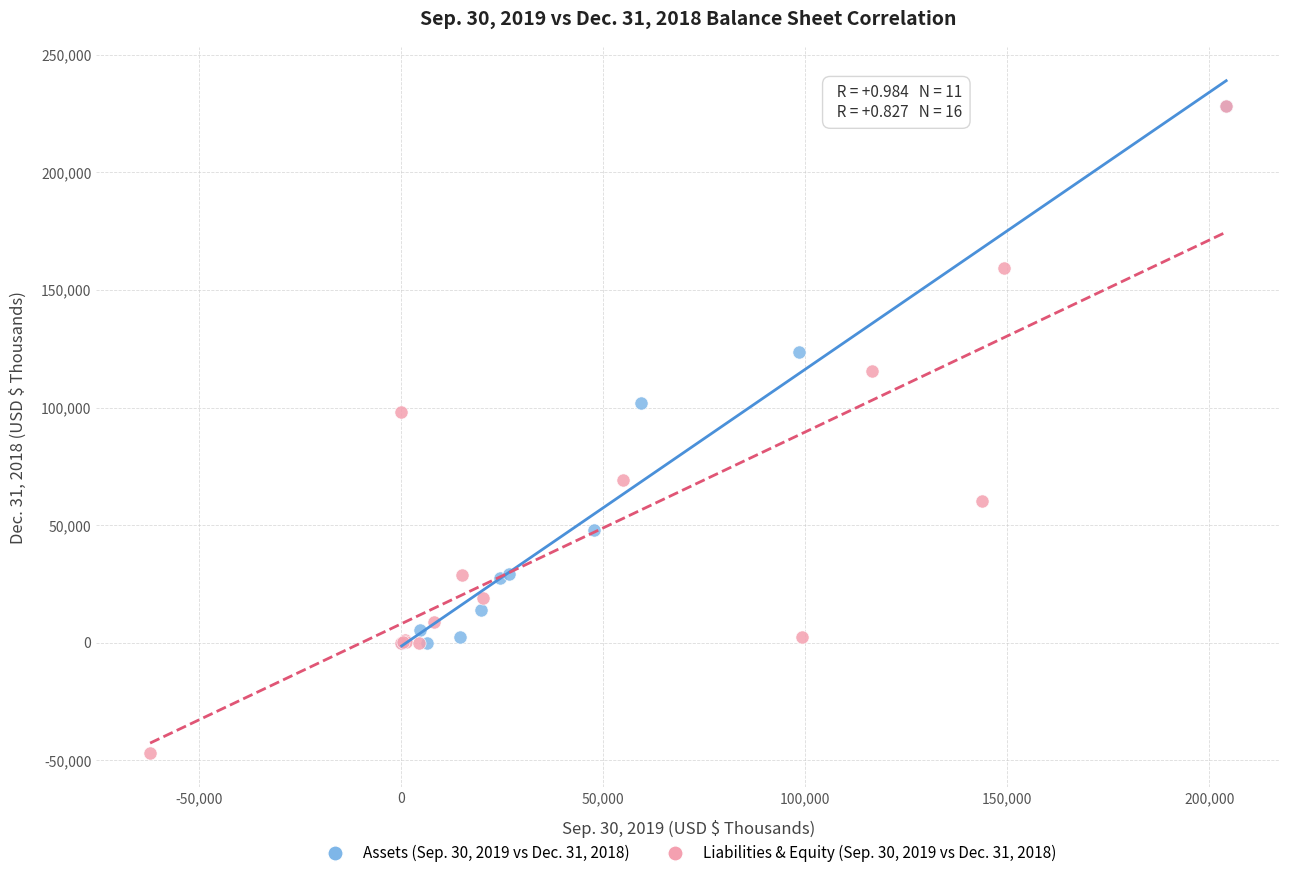

Which series has the widest spread of Y values?

Liabilities & Equity (Sep. 30, 2019 vs Dec. 31, 2018)